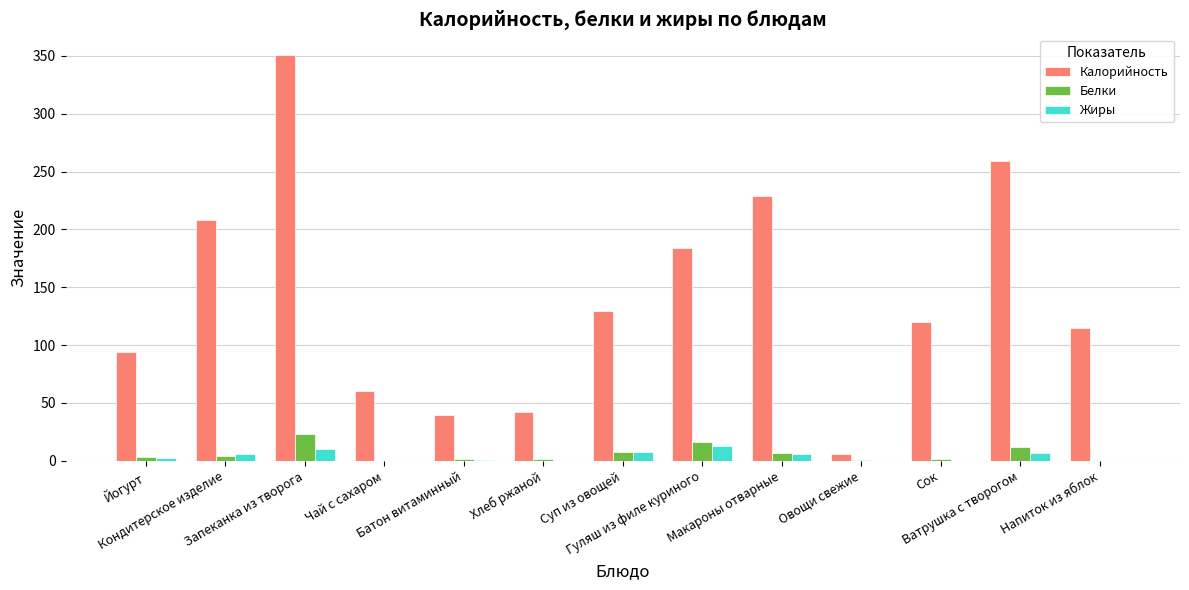

At which category is the sum across all series the highest?

Запеканка из творога